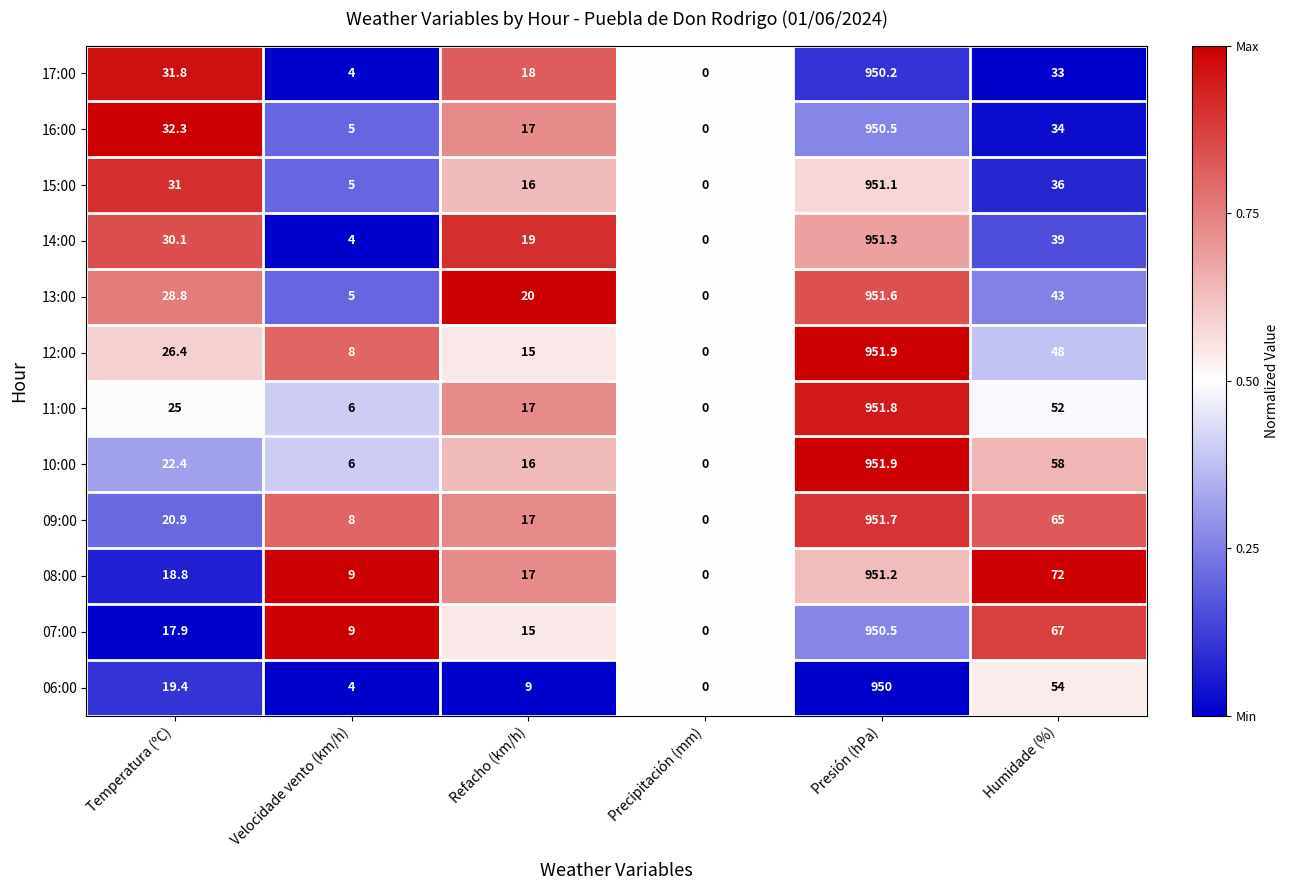

True or false: 09:00 has a value of 505.0 at Precipitación (mm).

False